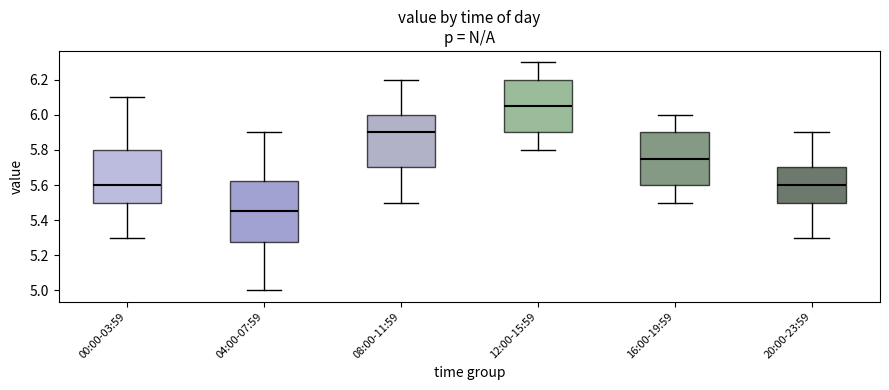

Where is the upper edge of the box for 00:00-03:59 on the y-axis? The values are not printed on the chart, so give them approximately, as read against the axis.

5.80